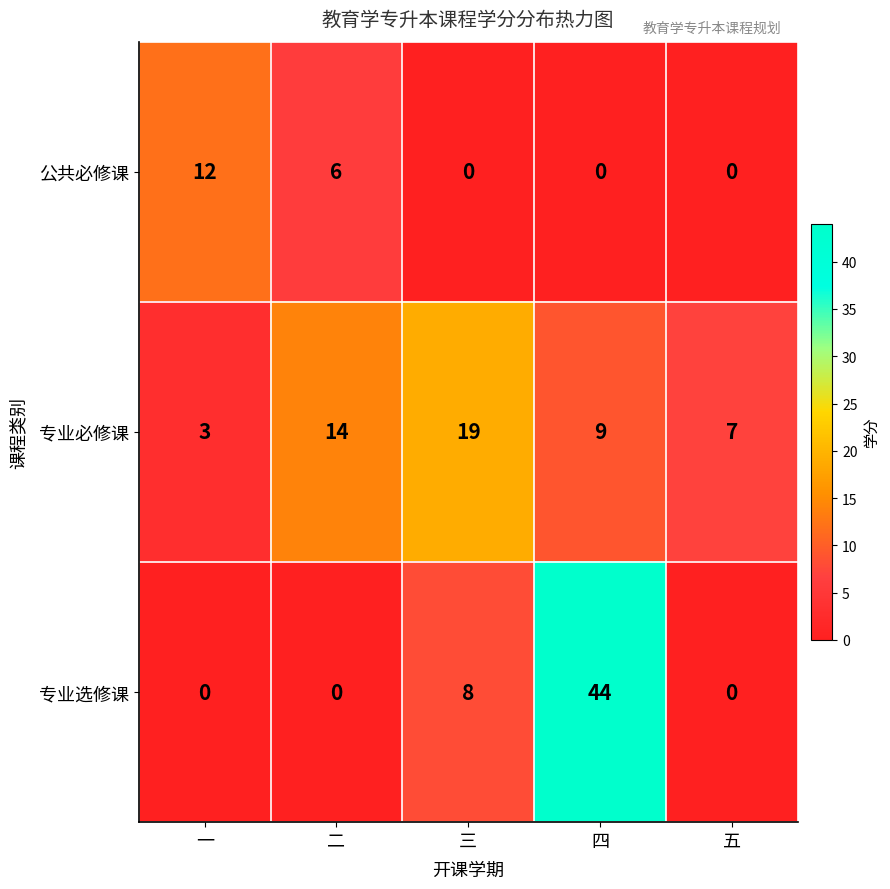

What is the maximum value for 专业必修课?

19